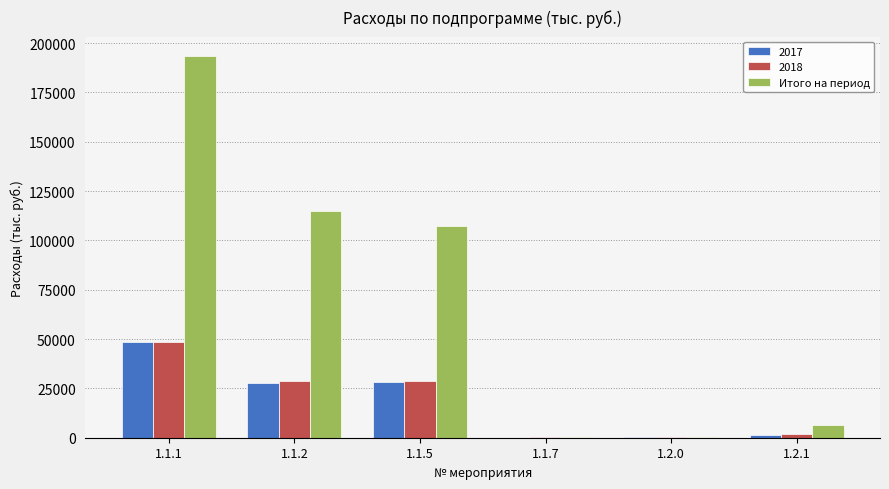

What is the greatest value displayed?

193641.8